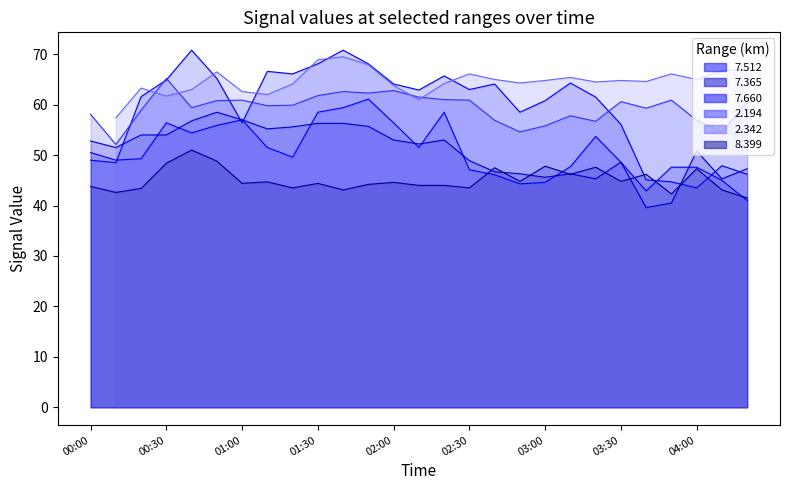

Where is 8.399 nearest to the value 46?

03:10